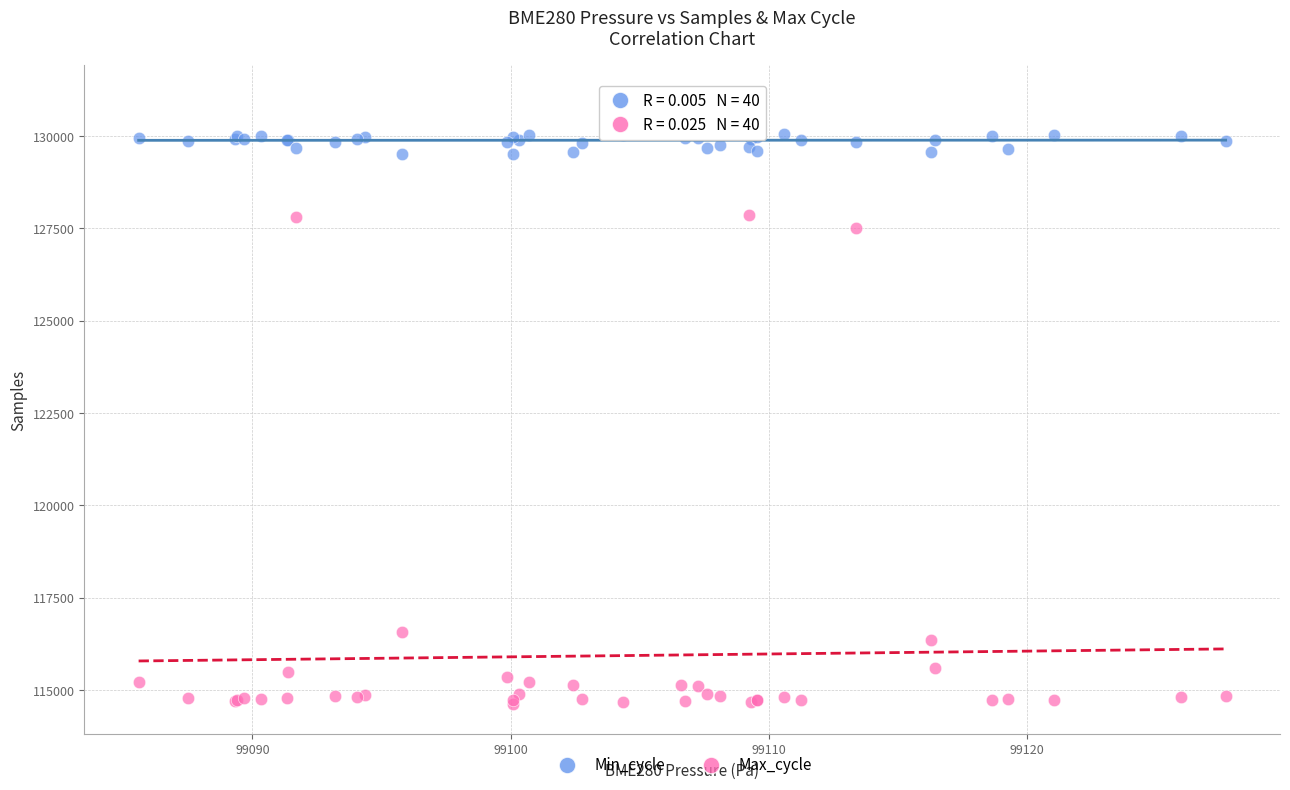

Across all series, what Y value is closest to 122864?

127501